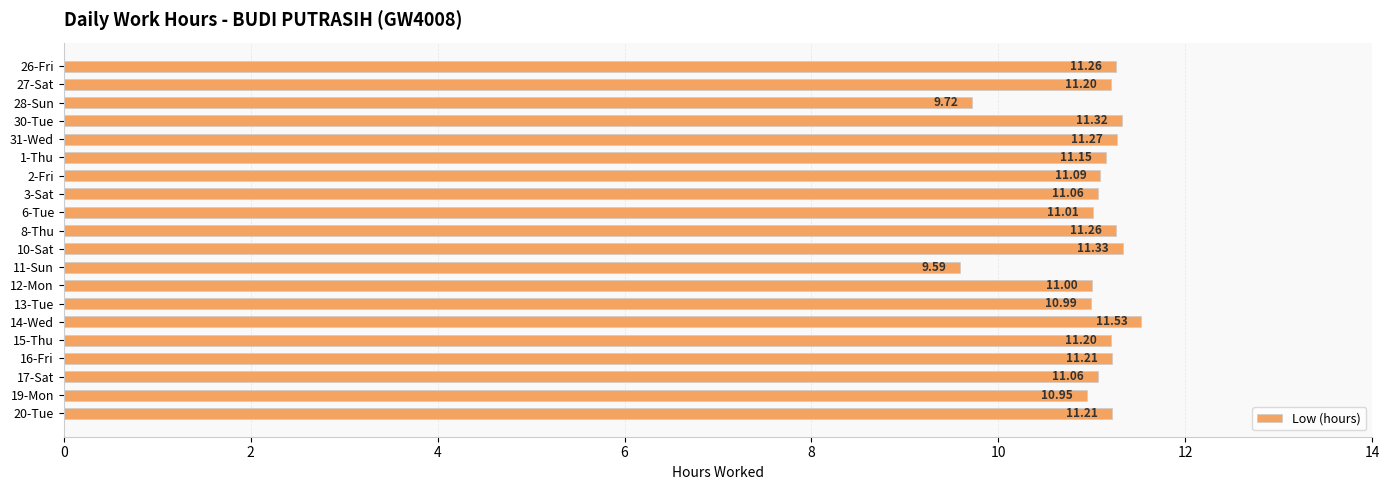

What is the average value?

11.0